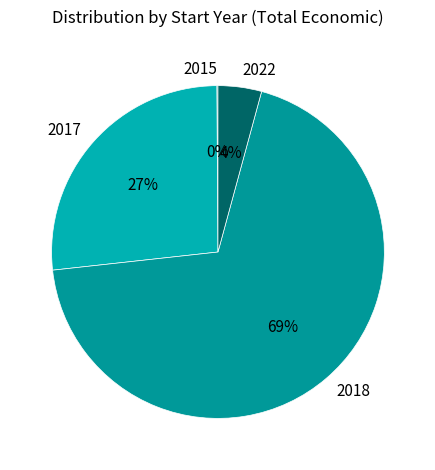

Between 2017 and 2018, which is larger?

2018